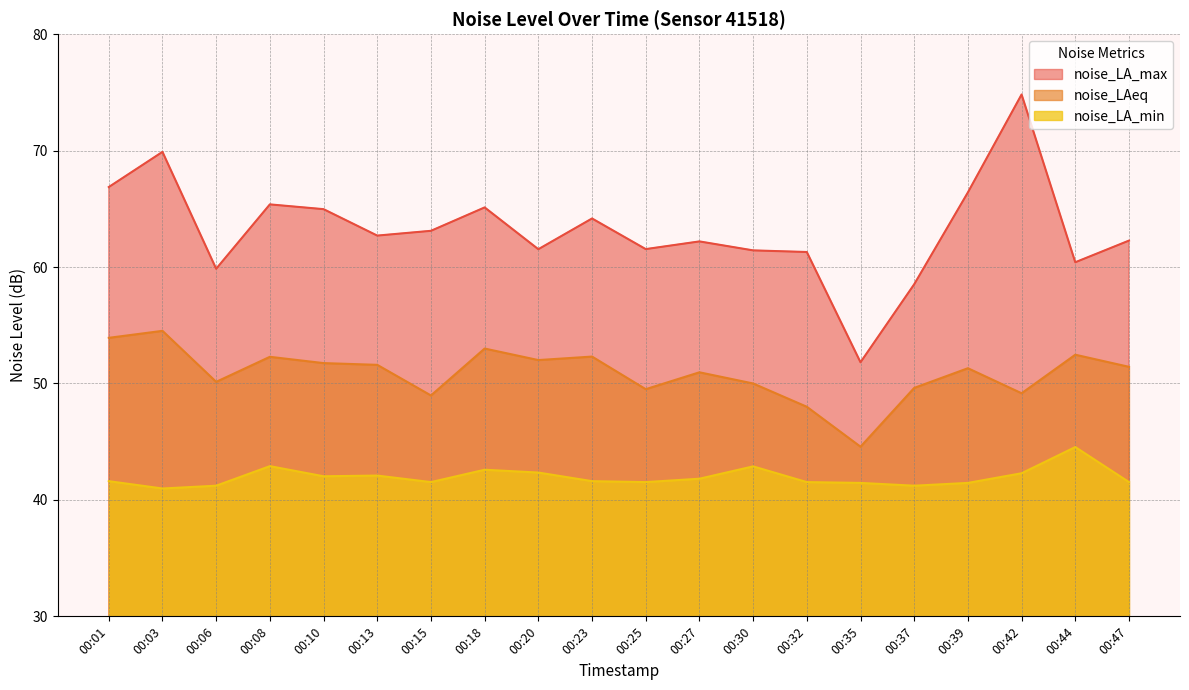

True or false: noise_LAeq has a value of 51.0 at 00:27.

True